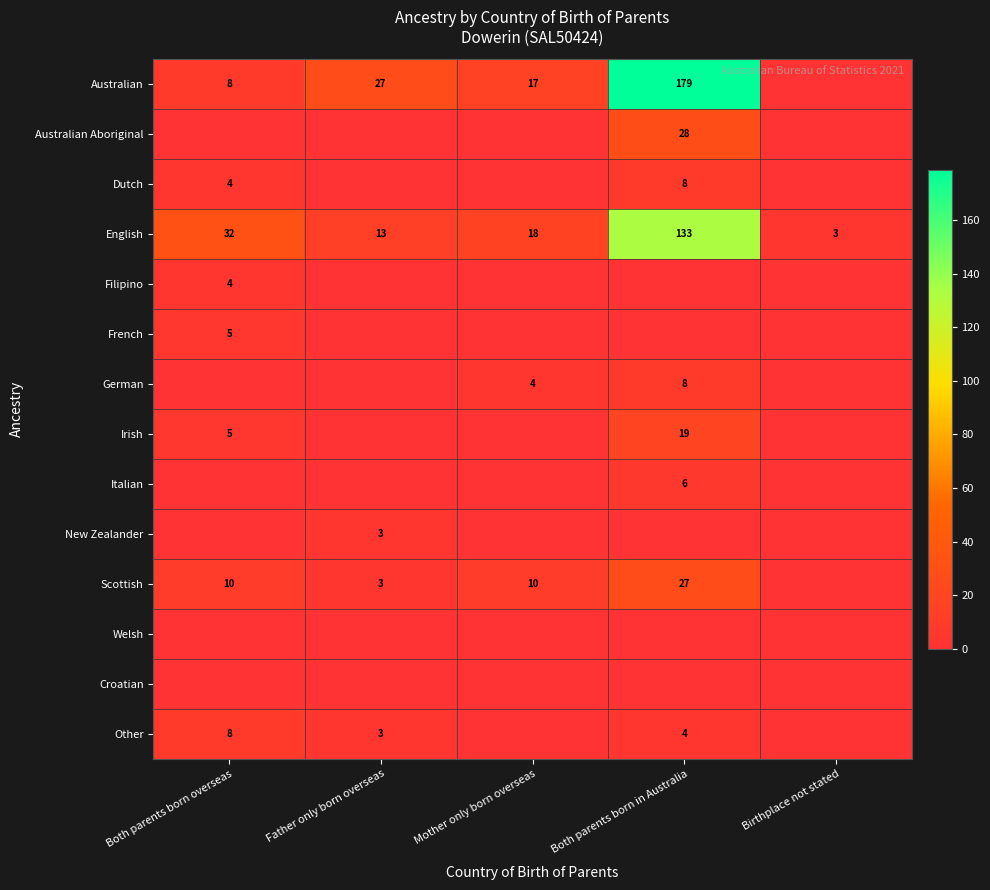

Count the number of data series in this chart.

14